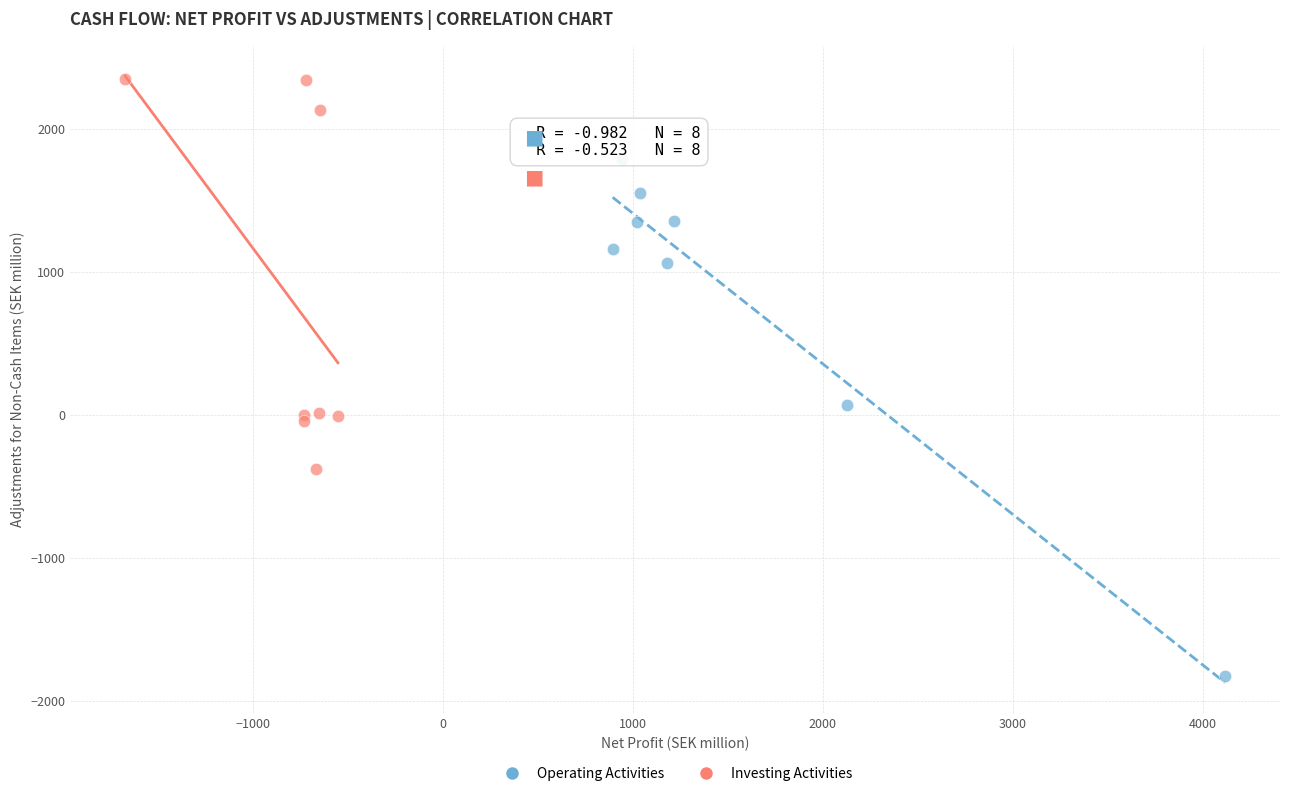

Which series has the largest Y range (max minus min)?

Operating Activities